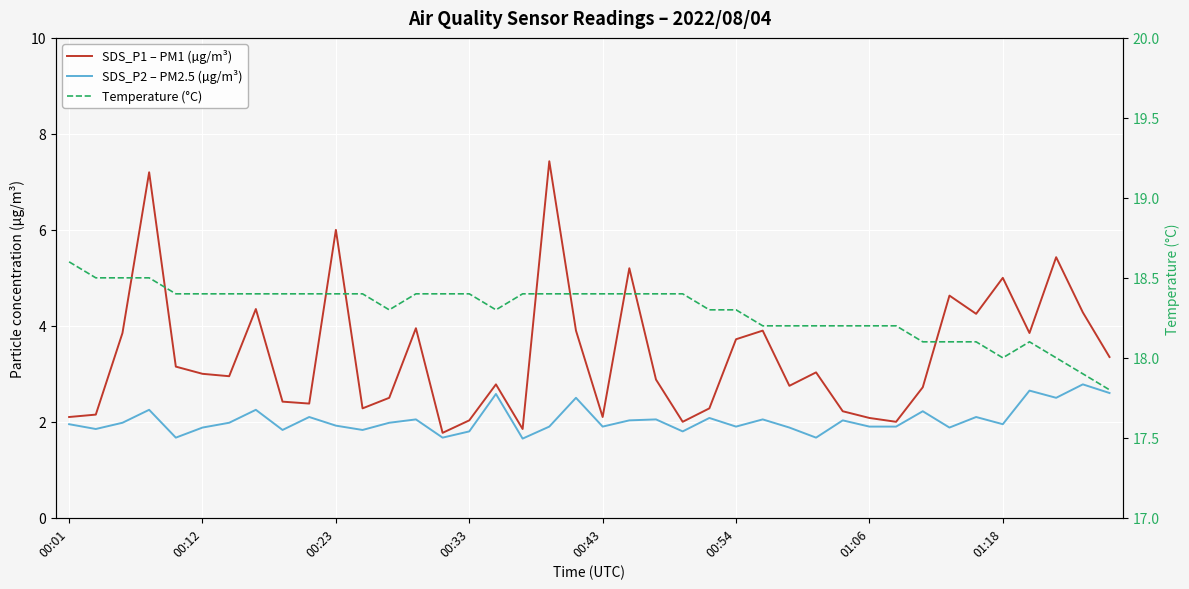

Read the SDS_P2 – PM2.5 (µg/m³) value at 13.

2.0